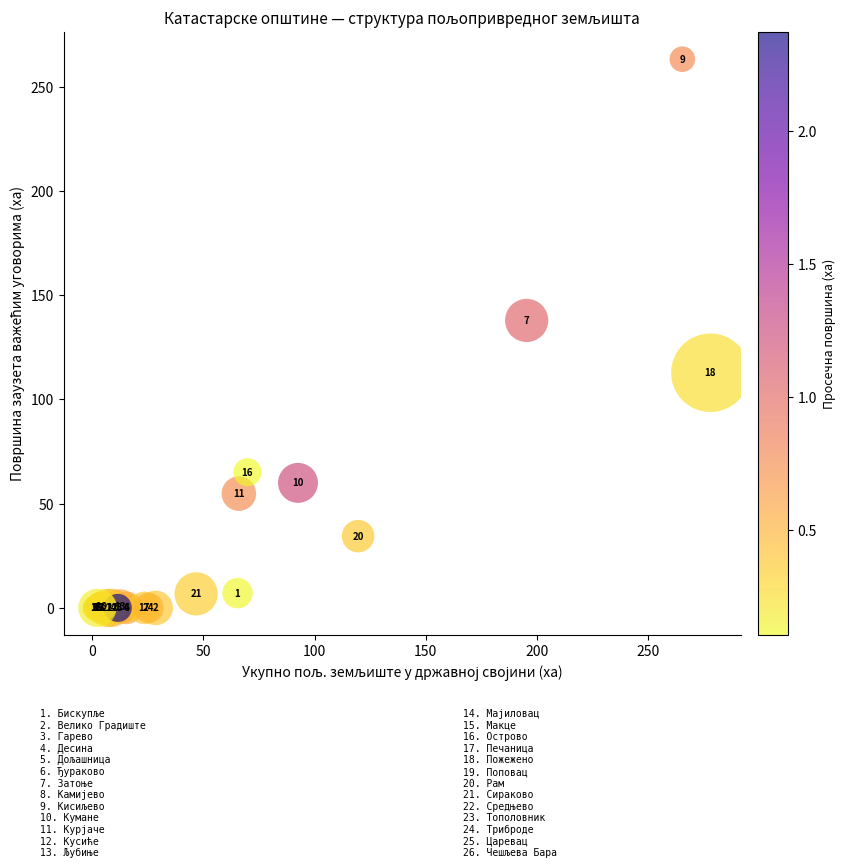

What Y value in the scatter plot is closest to 131?

137.9